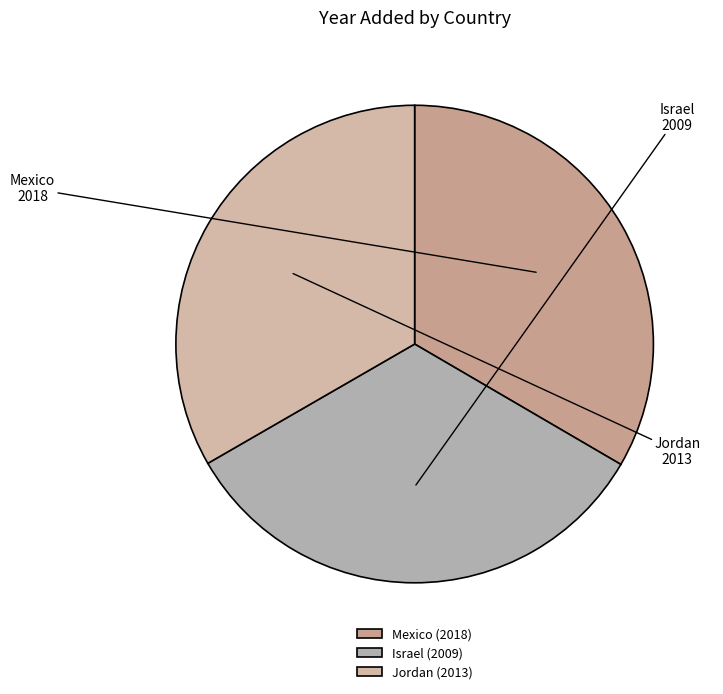

Does any single category account for the majority?

No